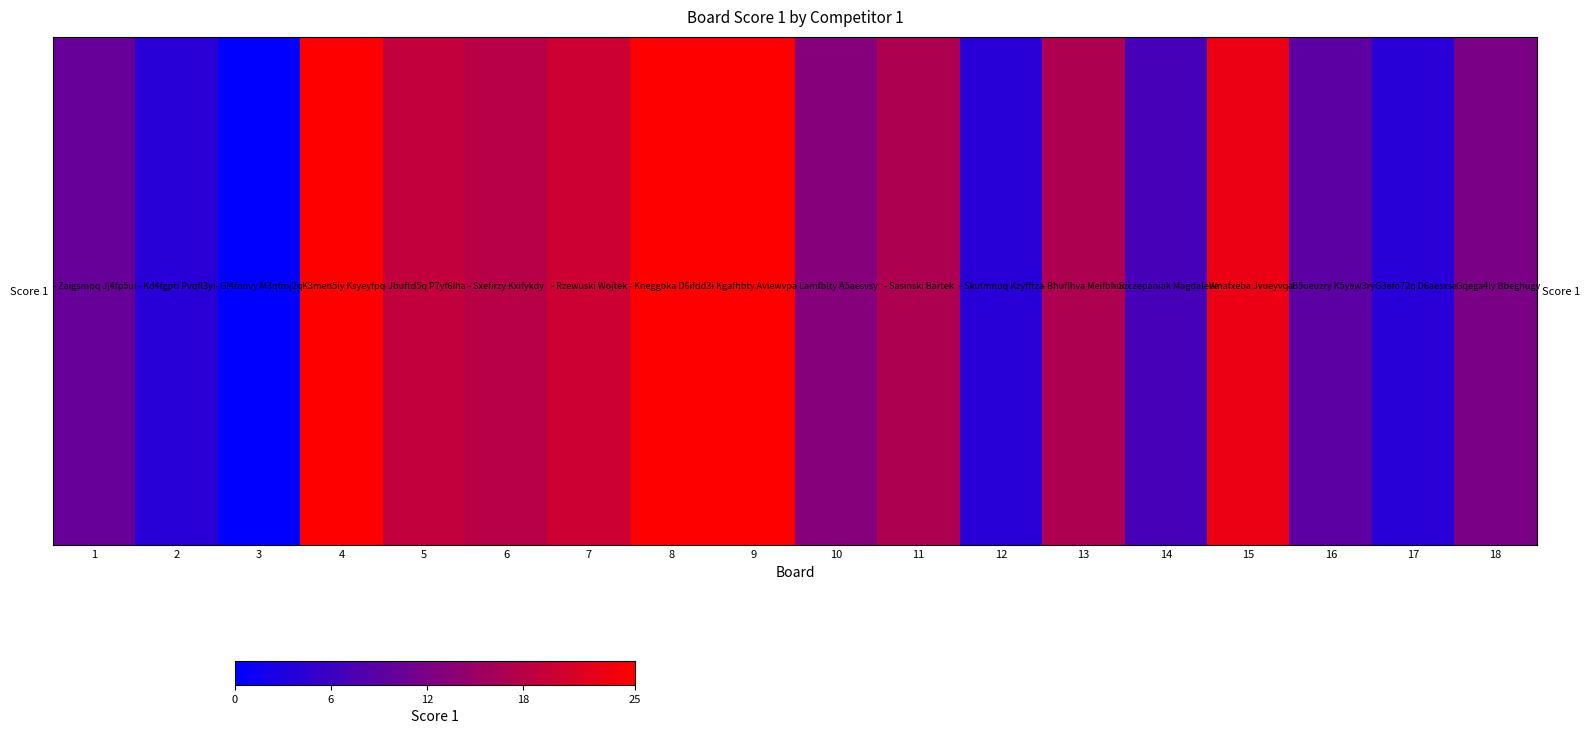

How many data points does each series have?

18